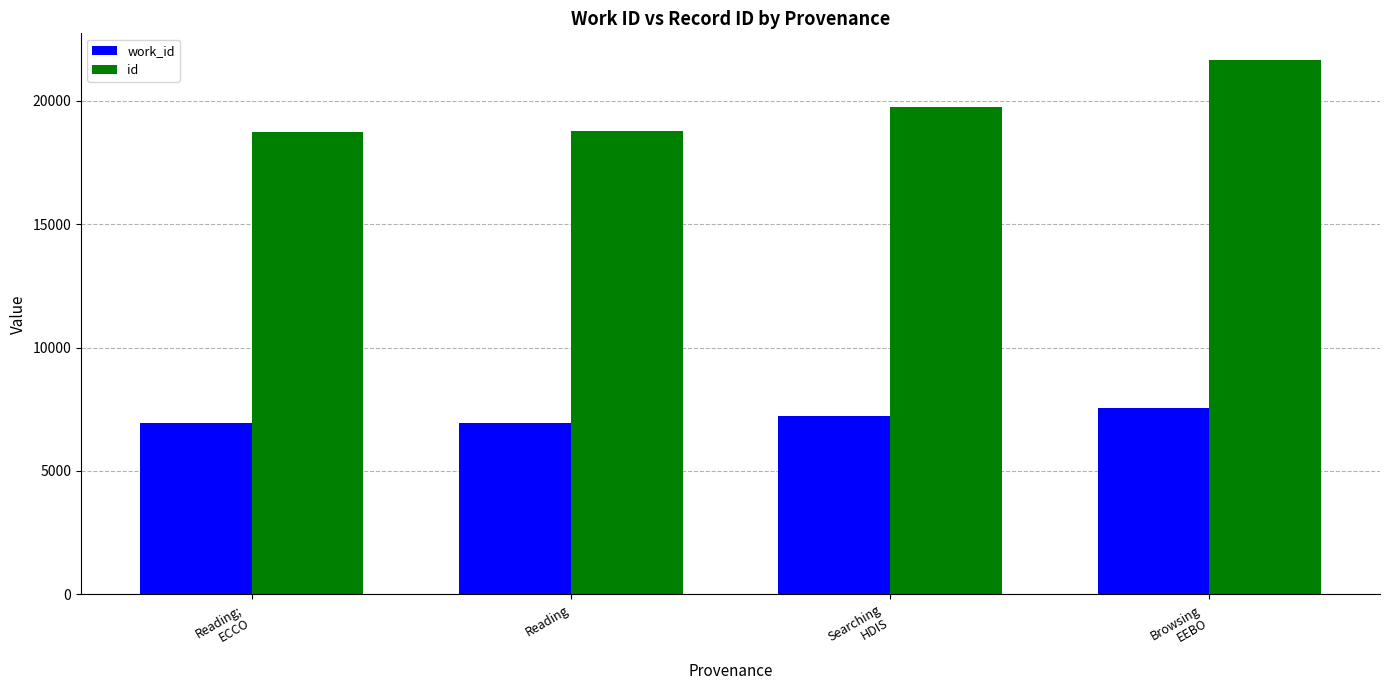

Which series has the widest spread of values?

id